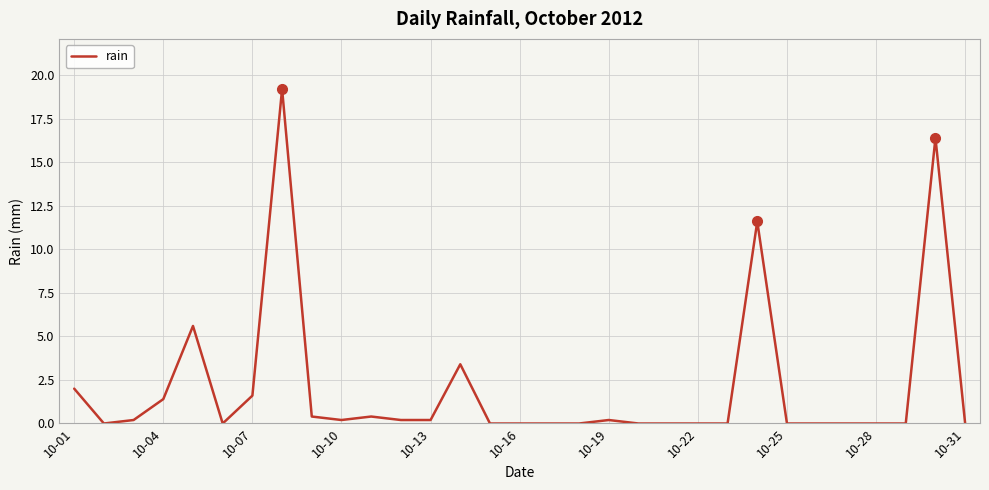

What is the difference between the maximum and second lowest values?

19.2